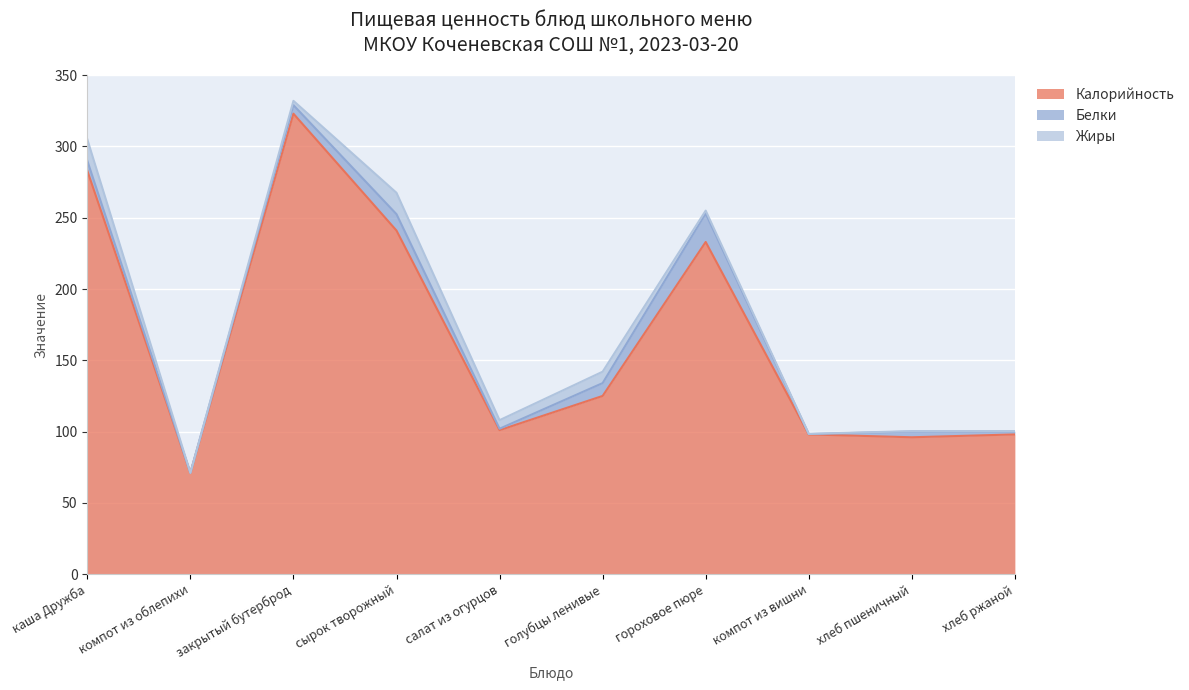

How many lines are shown in the chart?

3